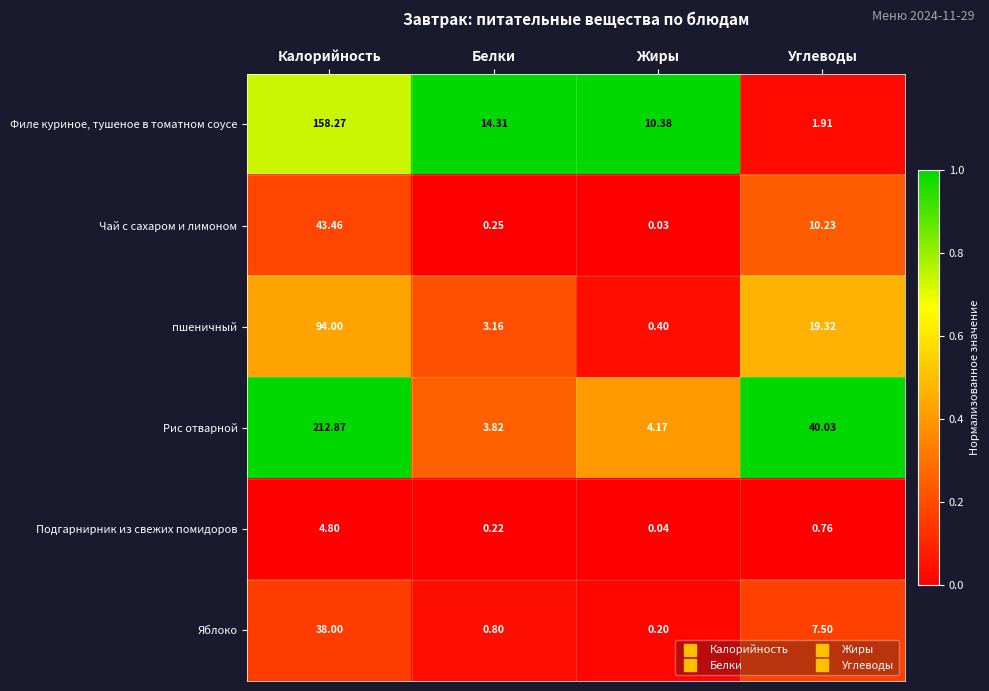

At which category does the chart reach its minimum across all series?

Жиры